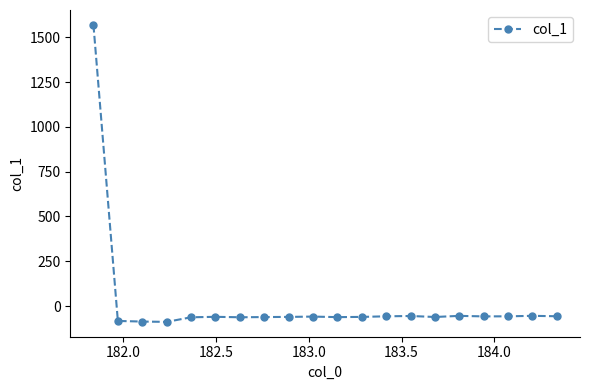

What is the sum of all values?

363.2